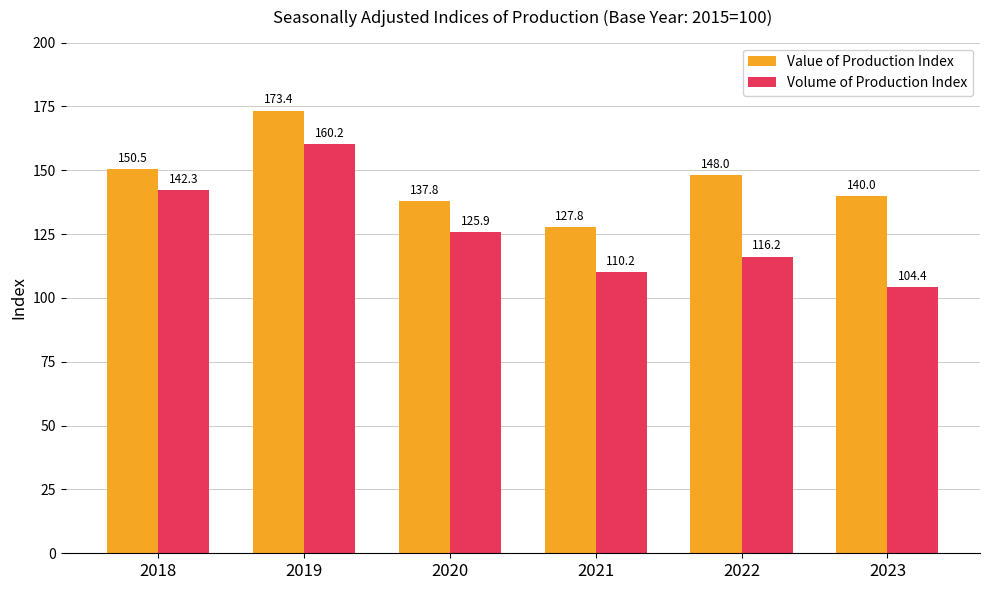

How many groups of bars are there?

6